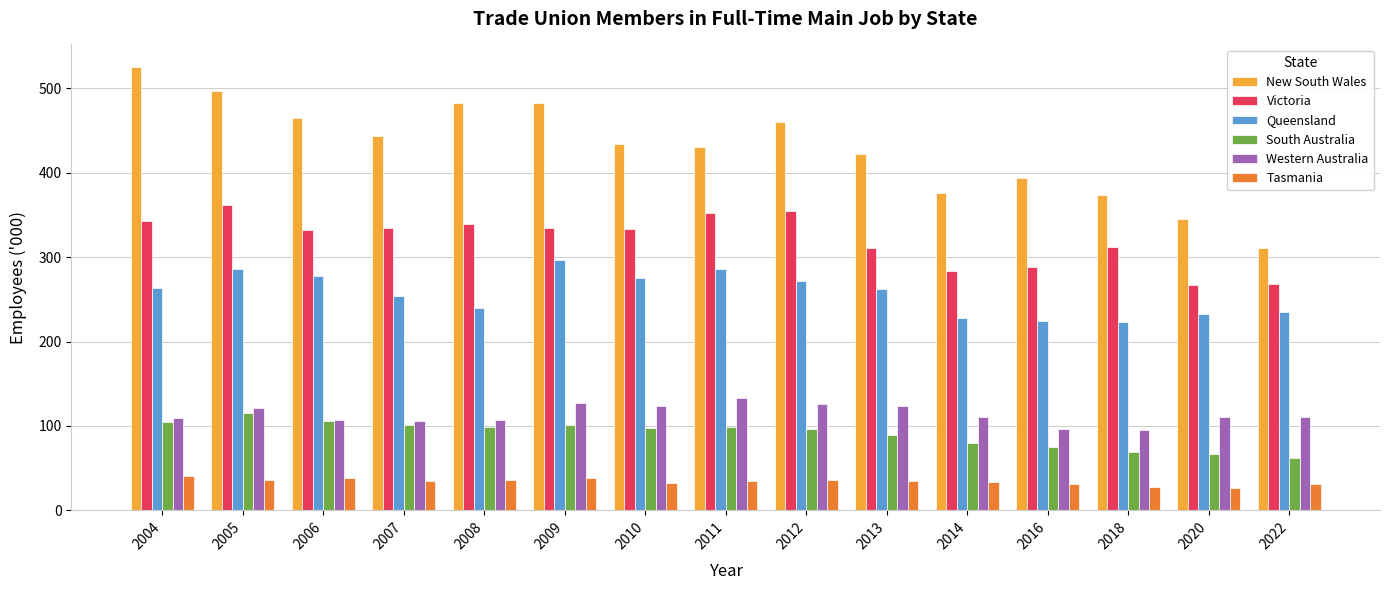

What is the approximate value of Queensland at 2016?

224.4